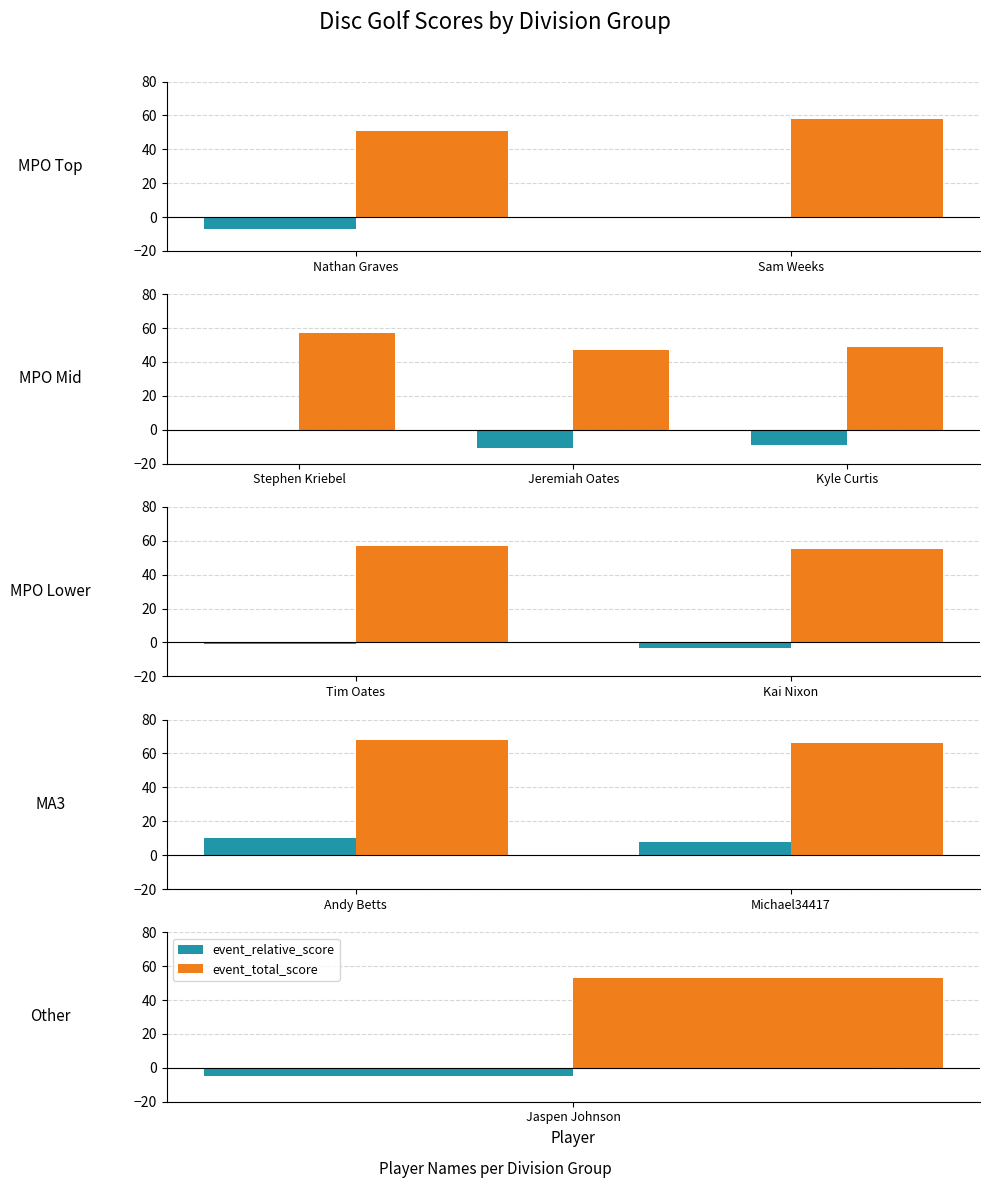

What is the label of the 2nd bar from the right?

Andy Betts